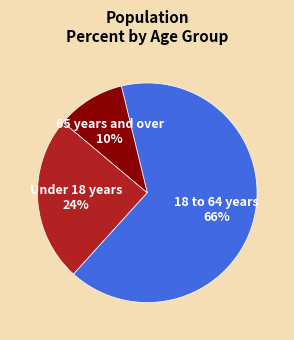

To the nearest percent, what portion does Under 18 years represent?

24%